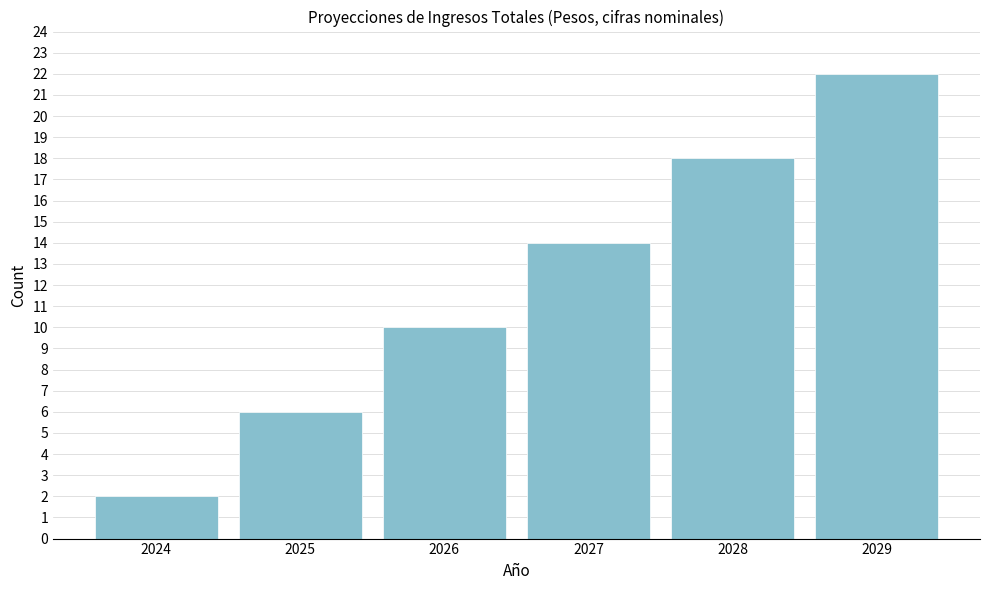

Reading left to right, what are all the values shown in this chart?

2	6	10	14	18	22